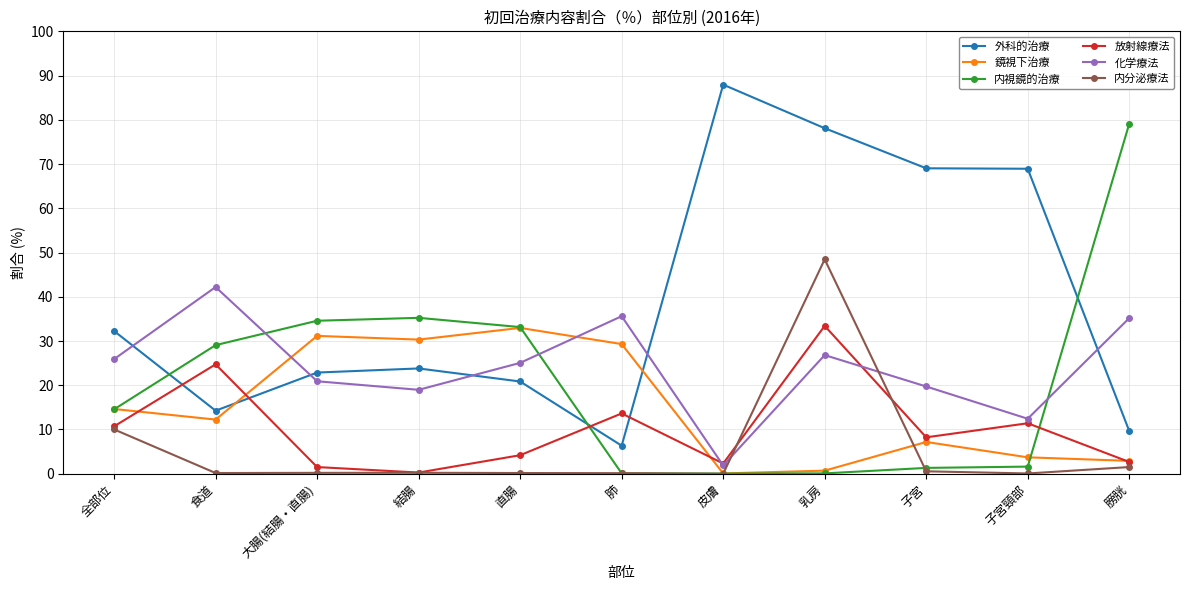

The value of 化学療法 at 結腸 is 19.0. True or false?

True